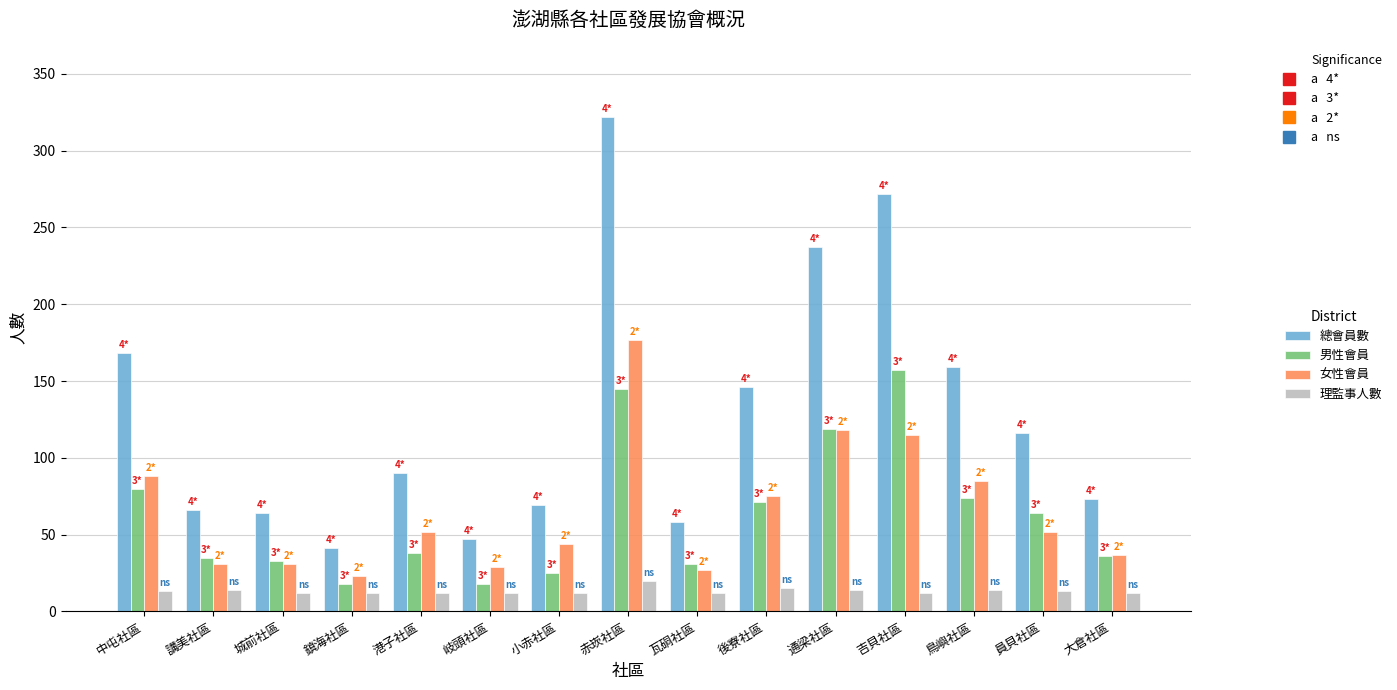

What is the greatest value displayed?

322